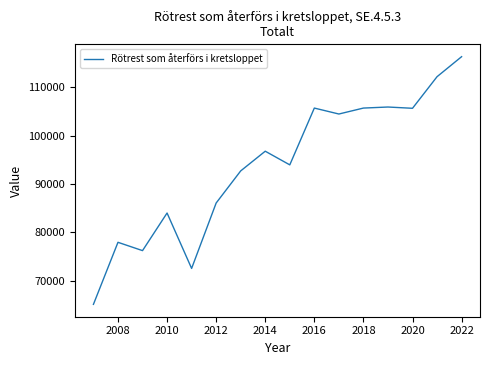

What is the difference between the maximum and minimum values?

51244